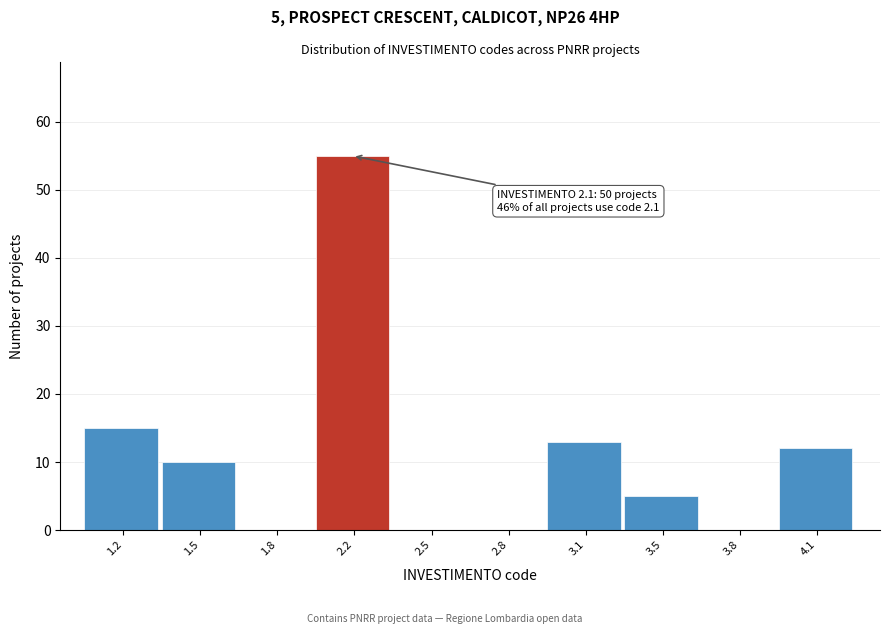

Reading right to left, transcribe all the data shown in this chart.

4.1=12	3.8=0	3.5=5	3.1=13	2.8=0	2.5=0	2.2=55	1.8=0	1.5=10	1.2=15